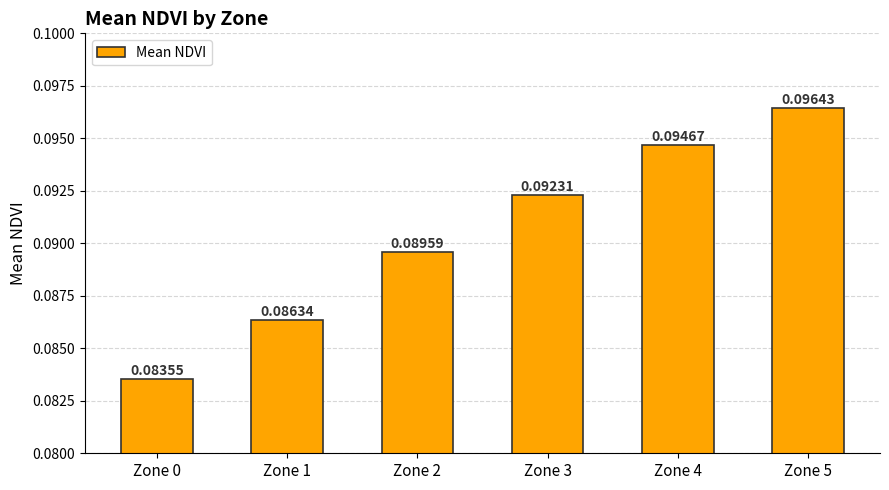

Rank the categories by value from highest to lowest.

Zone 5, Zone 4, Zone 3, Zone 2, Zone 1, Zone 0